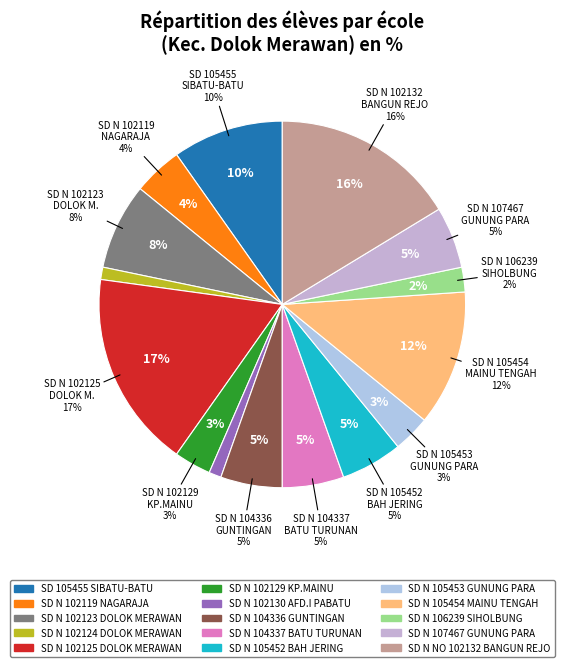

Rank the categories by value from highest to lowest.

SD NEGERI 102125 DOLOK MERAWAN, SD NEGERI NO 102132 BANGUN REJO, SD NEGERI 105454 MAINU TENGAH, SD 105455 SIBATU-BATU, SD NEGERI 102123 DOLOK MERAWAN, SD NEGERI 104336 GUNTINGAN, SD NEGERI 104337 BATU TURUNAN, SD NEGERI 105452 BAH JERING, SD NEGERI 107467 GUNUNG PARA, SD NEGERI 102119 NAGARAJA, SD NEGERI 102129 KP.MAINU, SD NEGERI 105453 GUNUNG PARA, SD NEGERI 106239 SIHOLBUNG, SD NEGERI 102124 DOLOK MERAWAN, SD NEGERI 102130 AFD.I PABATU